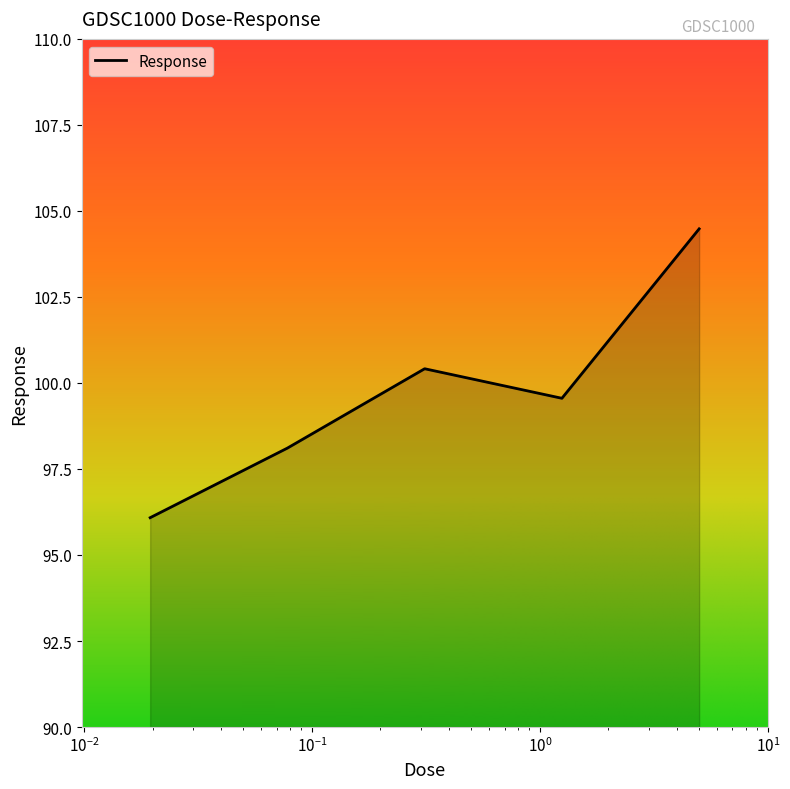

What is the maximum value shown in the chart?

104.5